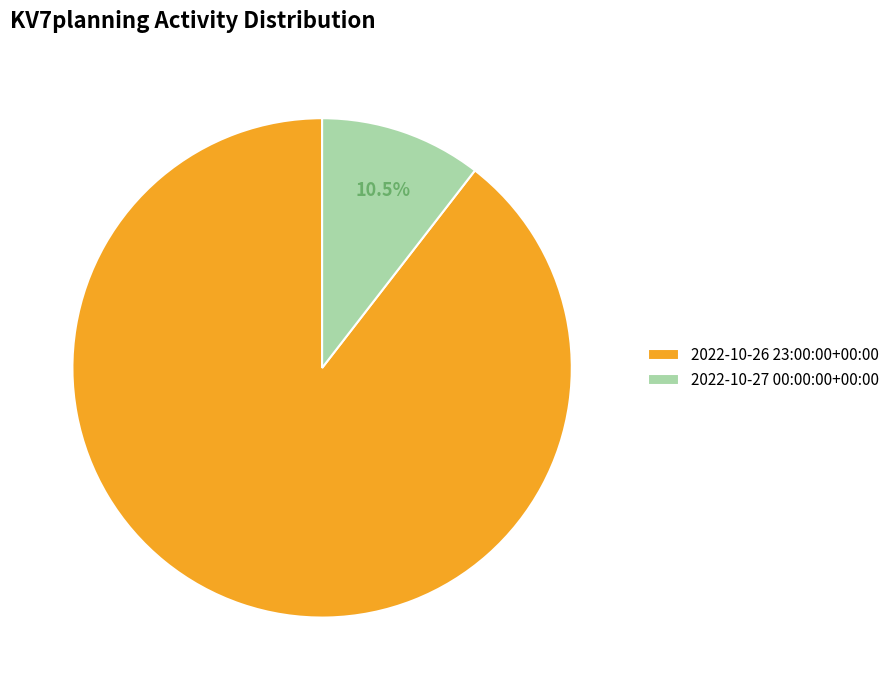

What is the smallest slice in the pie chart?

2022-10-27 00:00:00+00:00